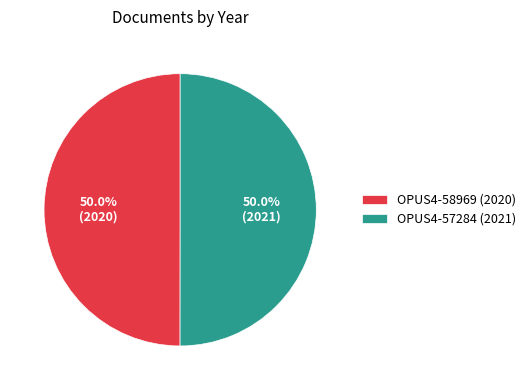

What portion of the pie excludes OPUS4-57284 (2021)?

50.0%